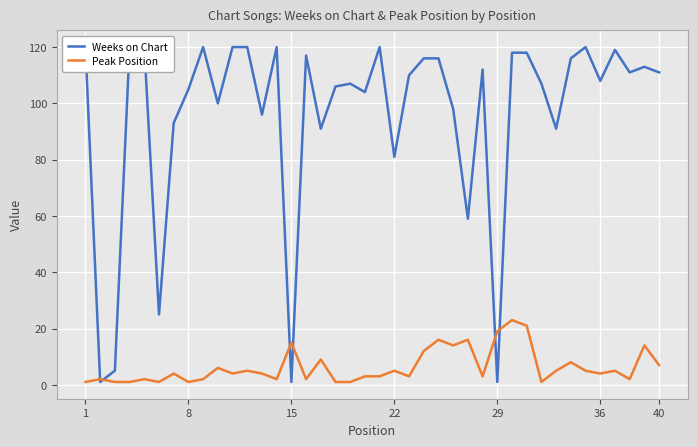

What is the highest value of the Peak Position series?

23